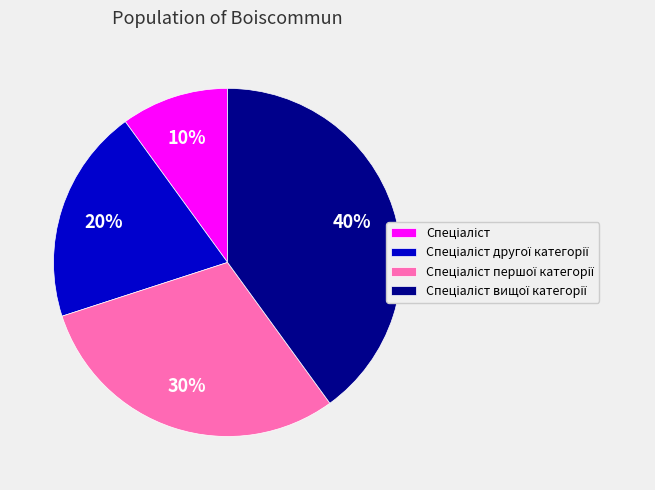

Count the number of slices in the pie.

4